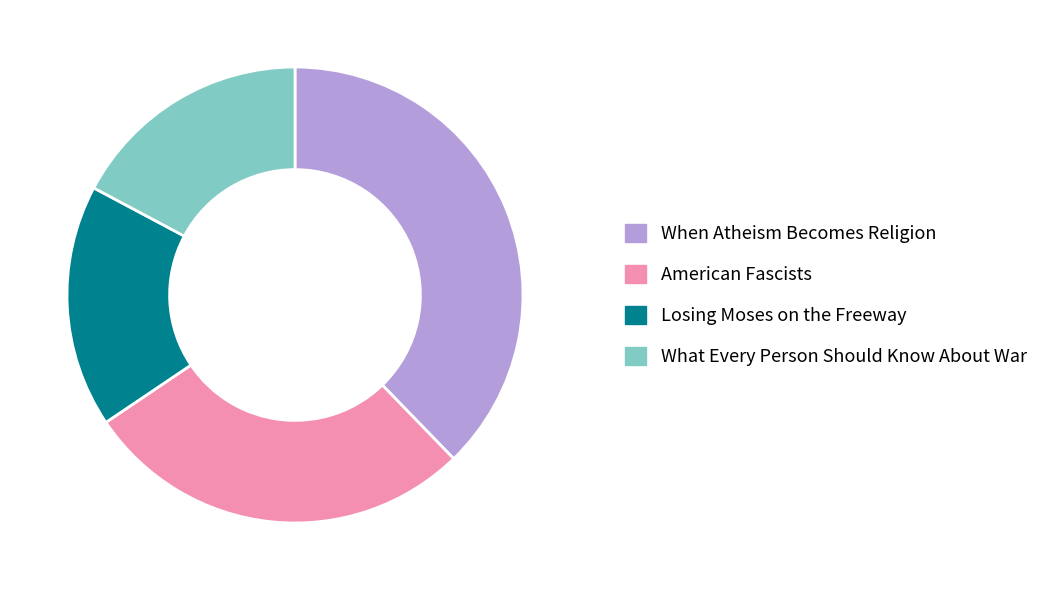

How many segments does this pie chart have?

4